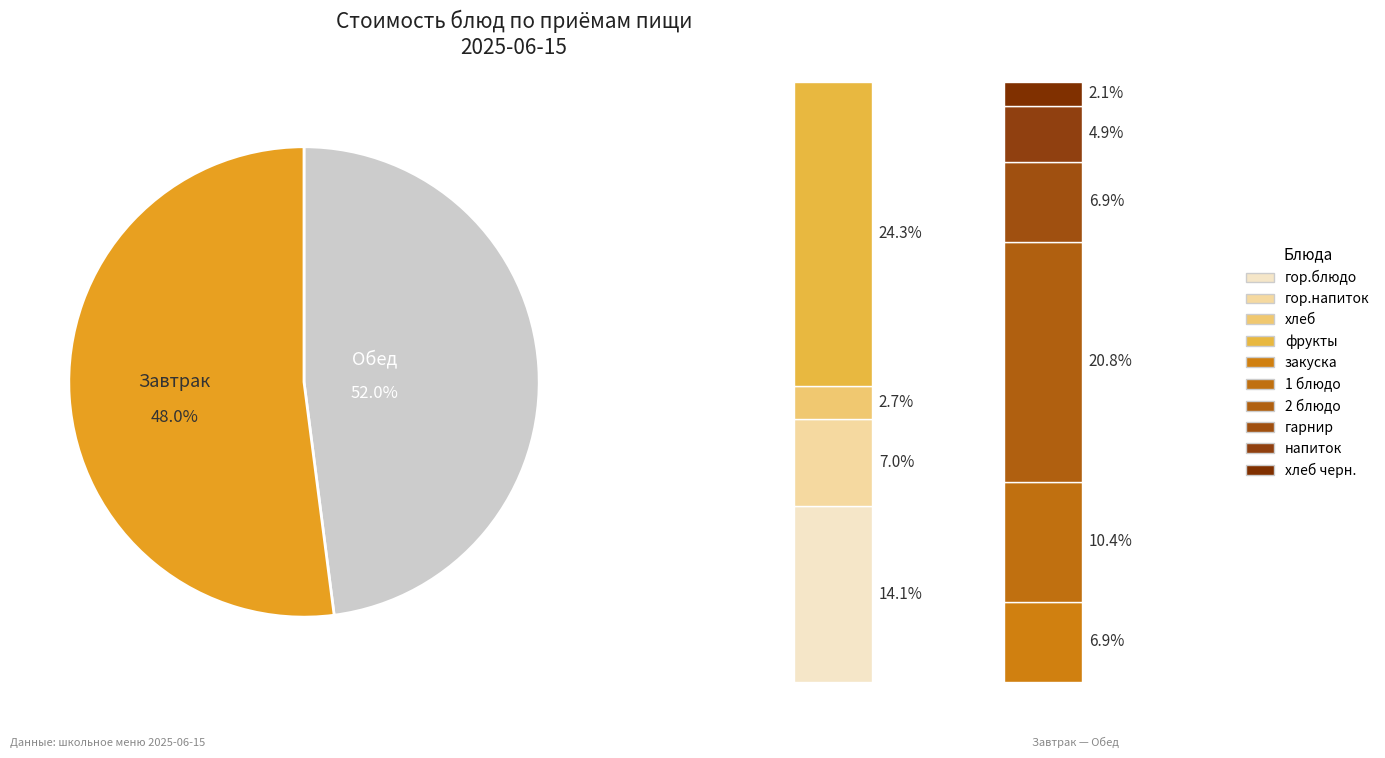

Rank the categories by value from highest to lowest.

фрукты, 2 блюдо, гор.блюдо, 1 блюдо, гор.напиток, закуска, гарнир, напиток, хлеб, хлеб черн.